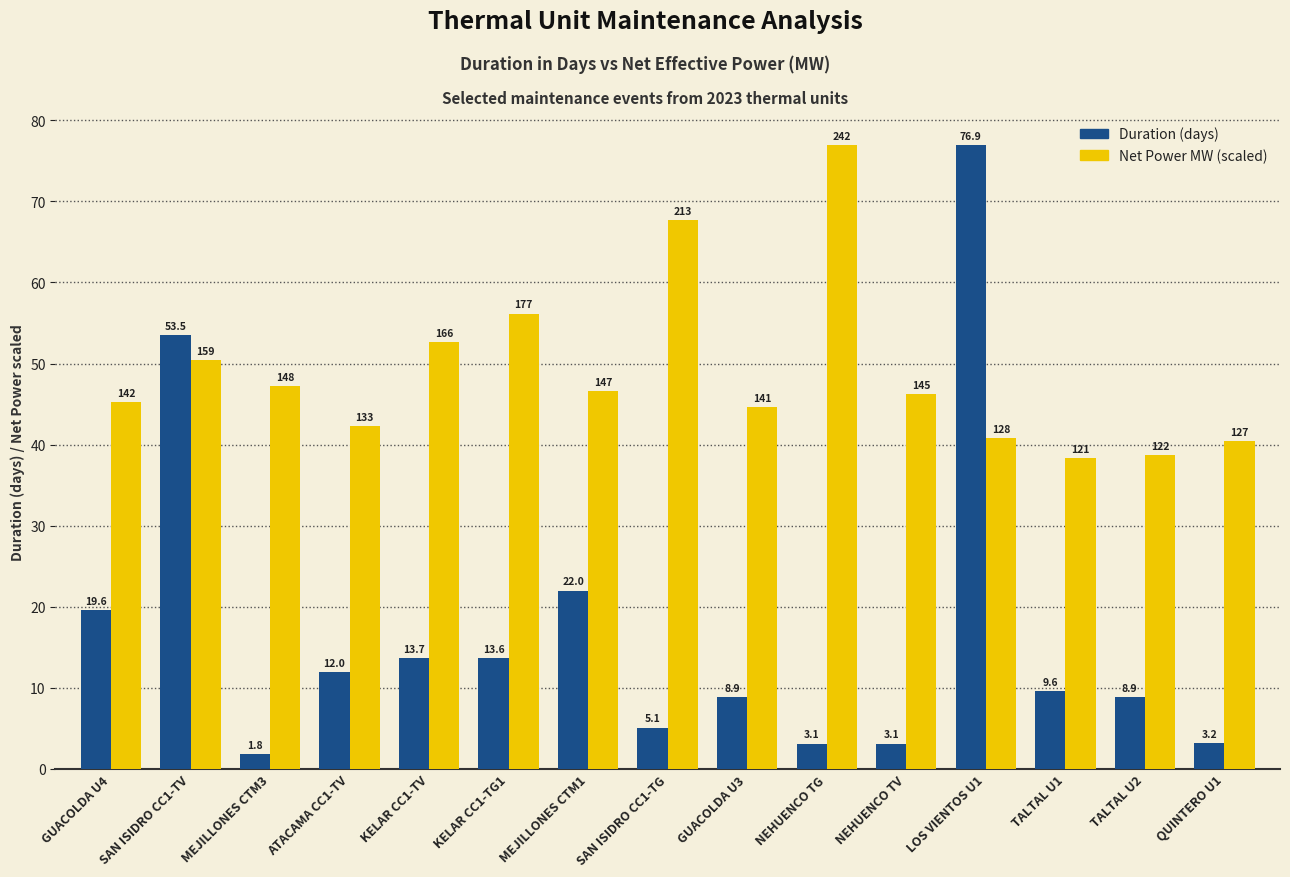

Count the number of categories in the chart.

15